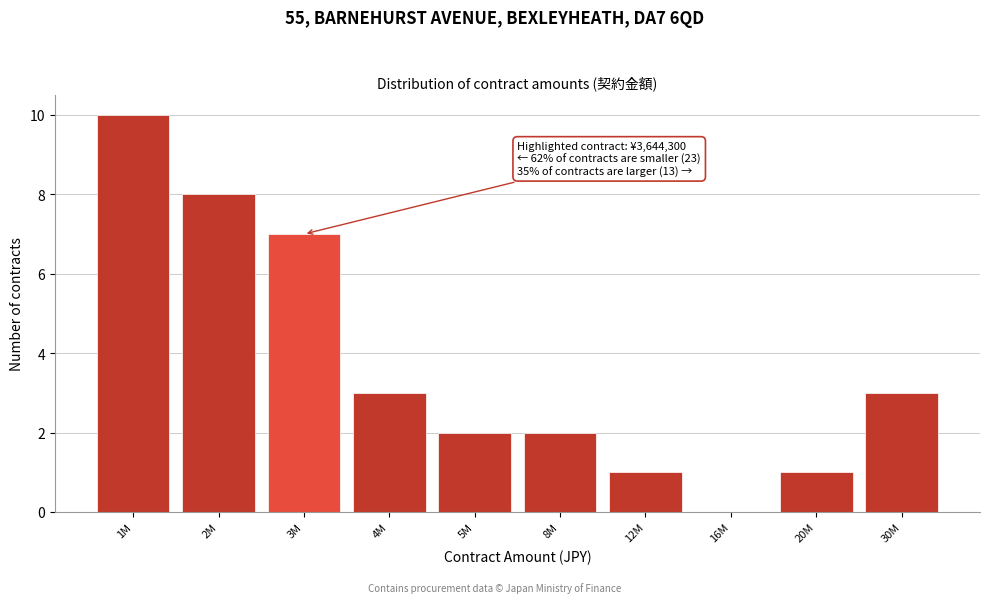

Reading left to right, list all the values displayed in this chart.

1M=10	2M=8	3M=7	4M=3	5M=2	8M=2	12M=1	16M=0	20M=1	30M=3